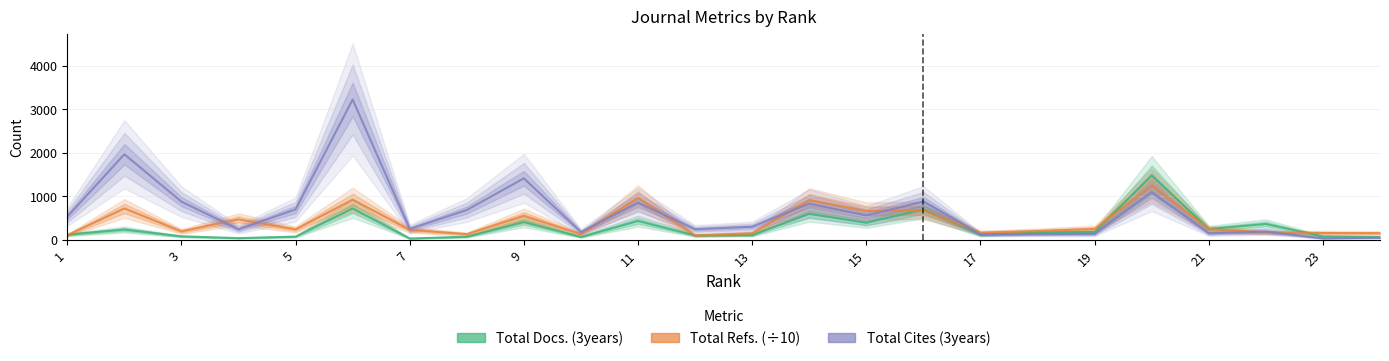

What is the minimum value shown in the chart?

25.0